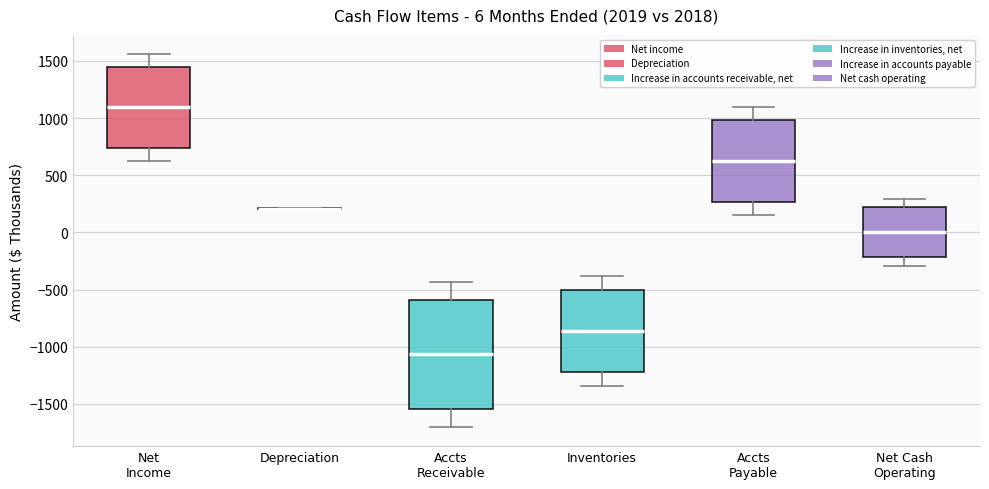

Which box is the tallest, from its lower edge to its upper edge?

Accts Receivable